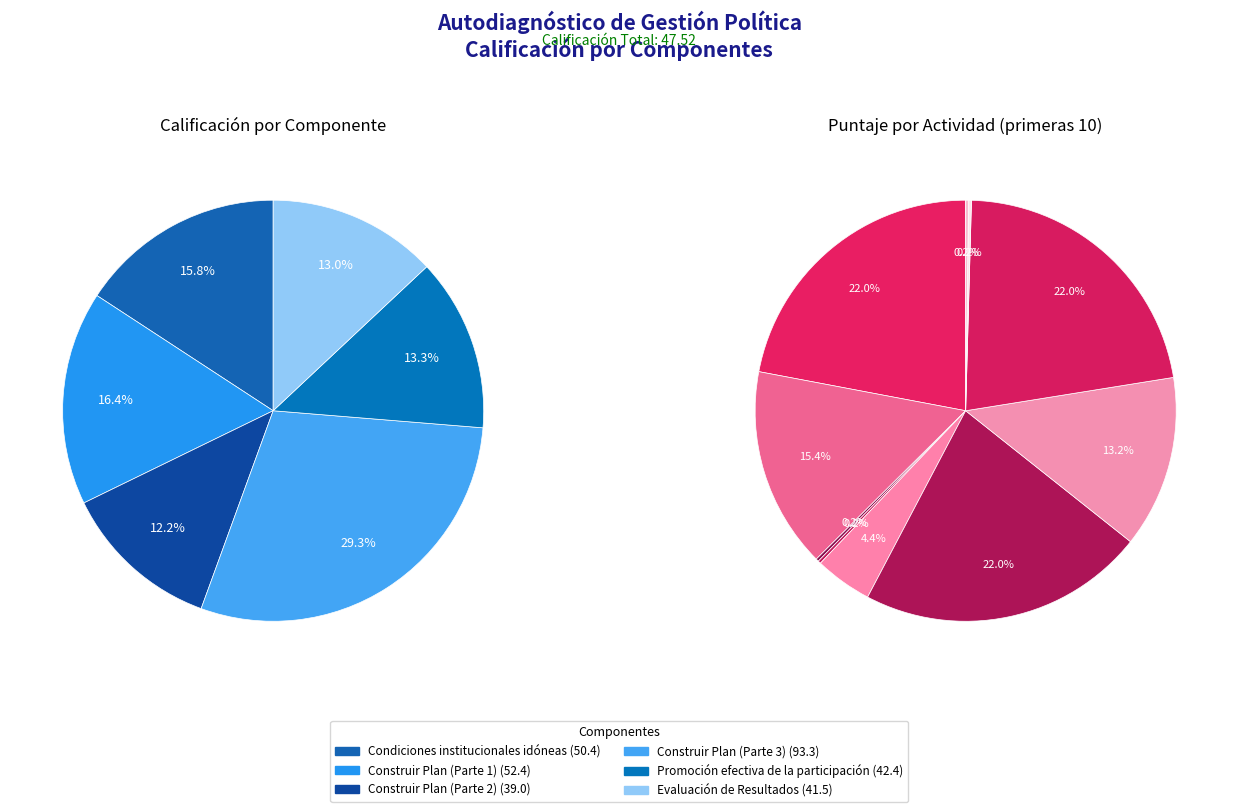

The Evaluación de Resultados slice represents 1% of the pie. True or false?

False